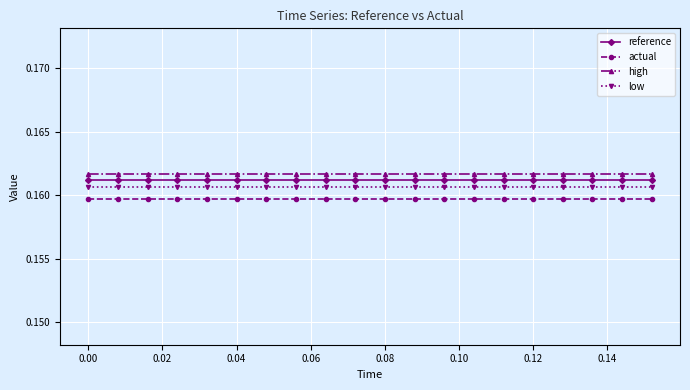

What is the sum of all low values?

3.2